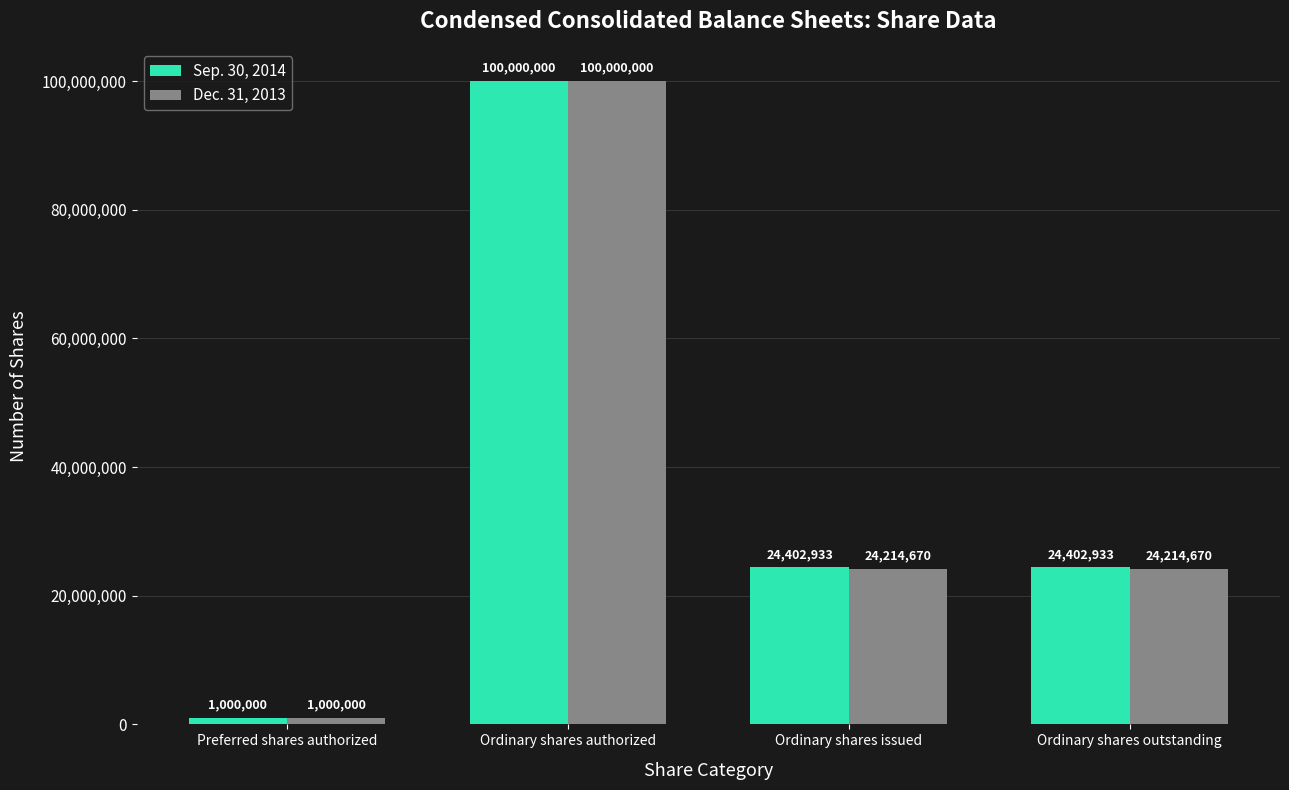

Where does the Dec. 31, 2013 series first go above 24214670?

Ordinary shares authorized